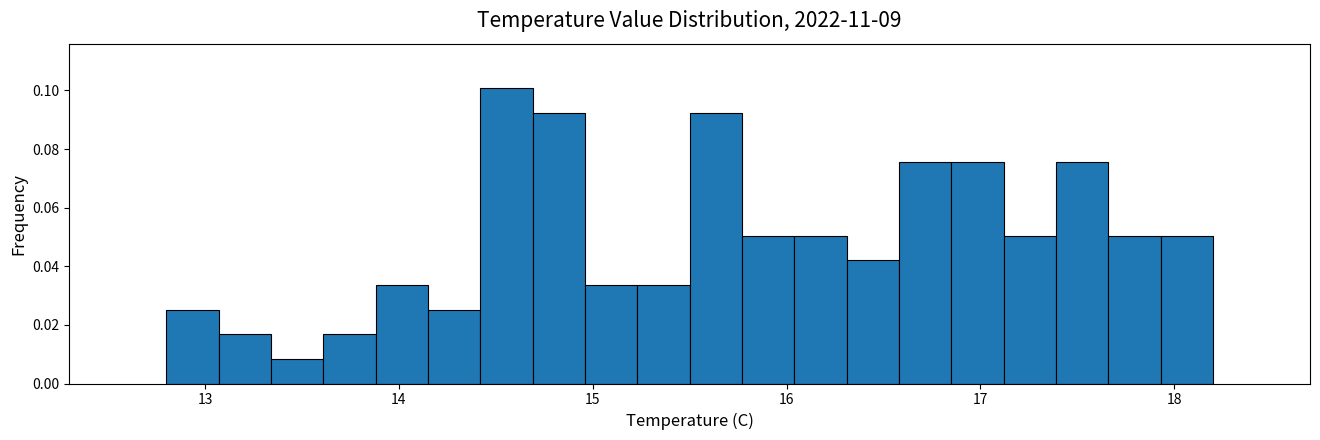

Read against the x-axis, roughly where is the centre of the tallest bar?

14.6